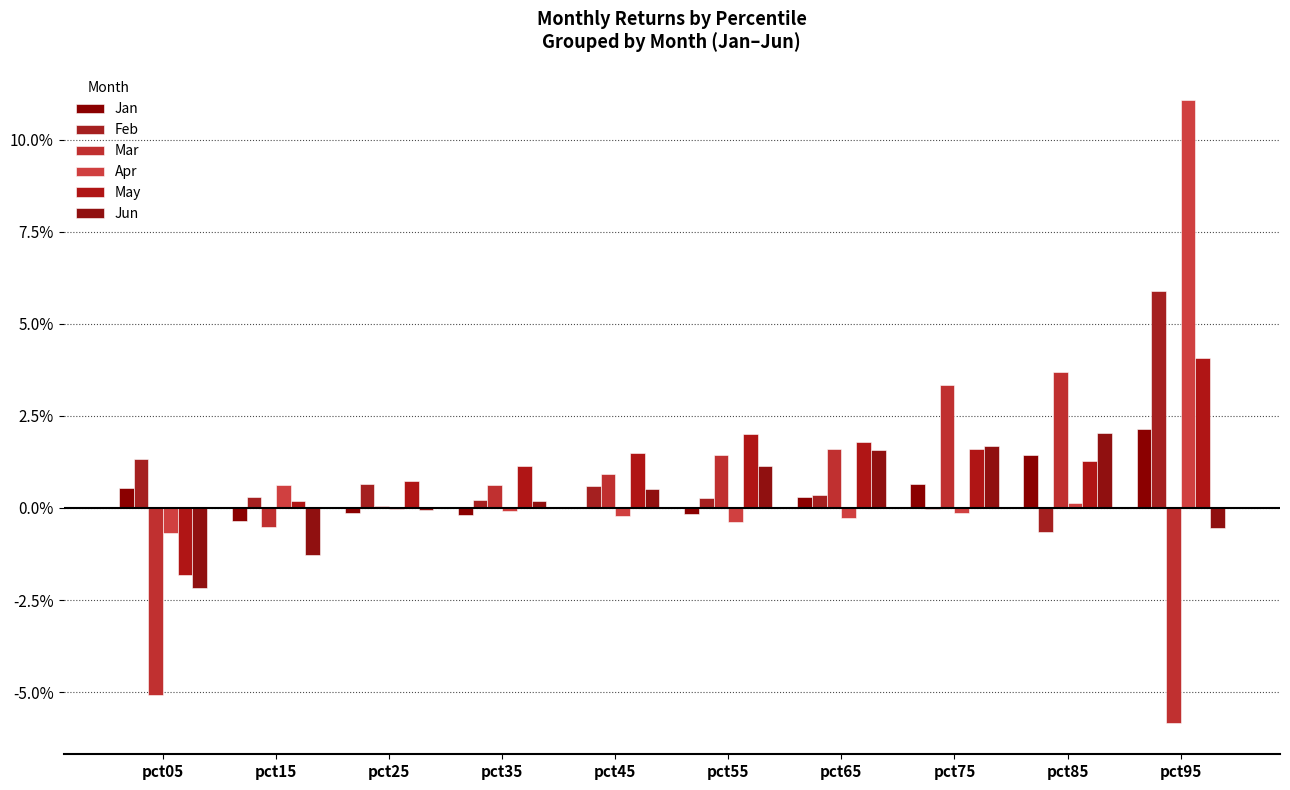

What are all the series names shown in the legend?

Jan, Feb, Mar, Apr, May, Jun